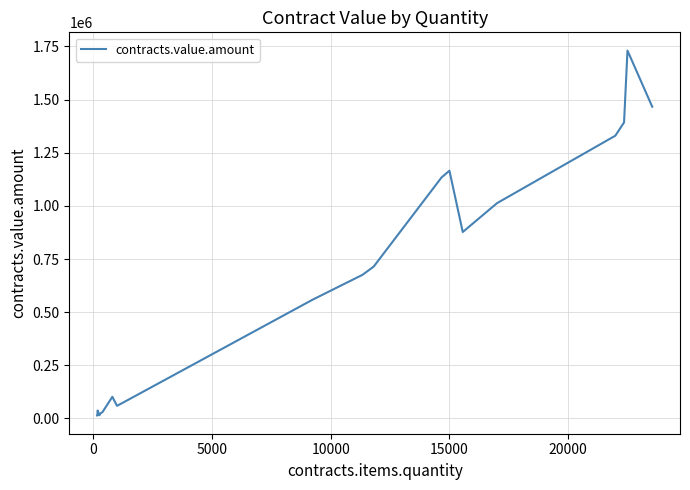

What is the difference between the maximum and minimum values?

1716551.0